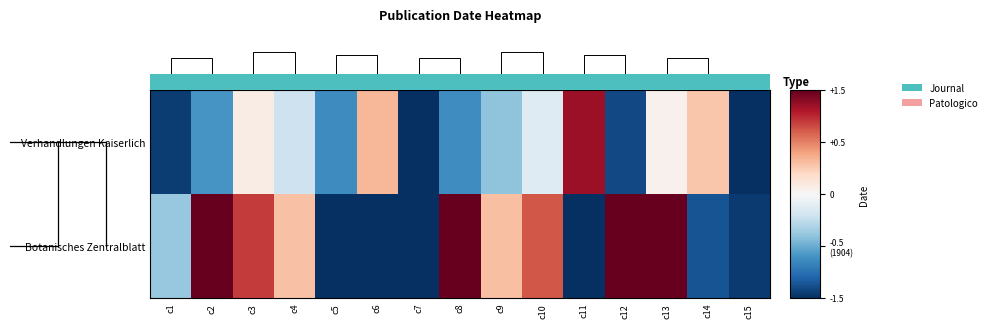

At which category is the sum across all series the highest?

c13